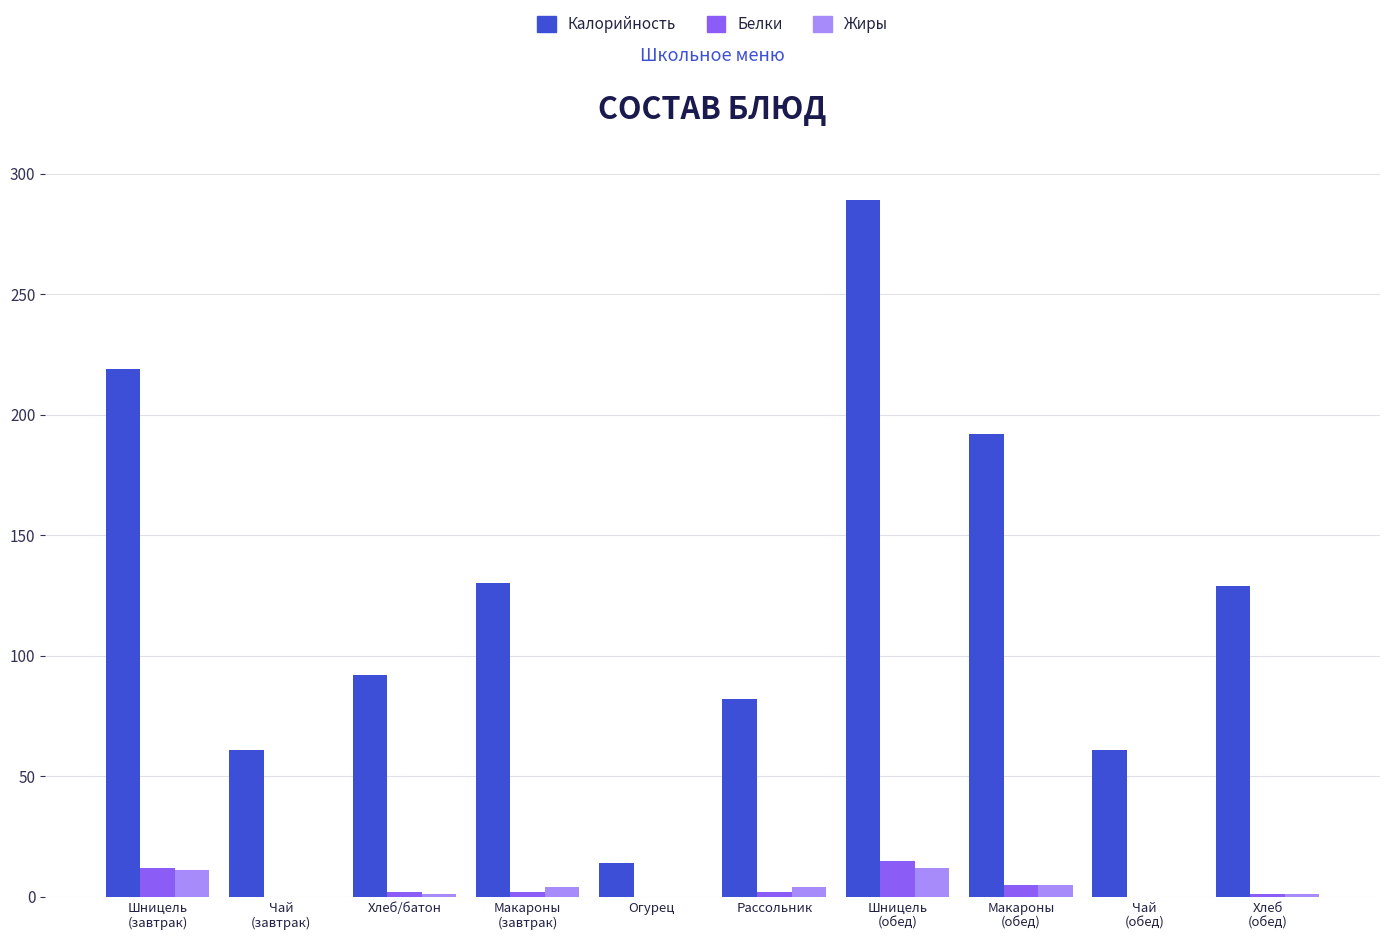

What is the average value of the Калорийность series?

127